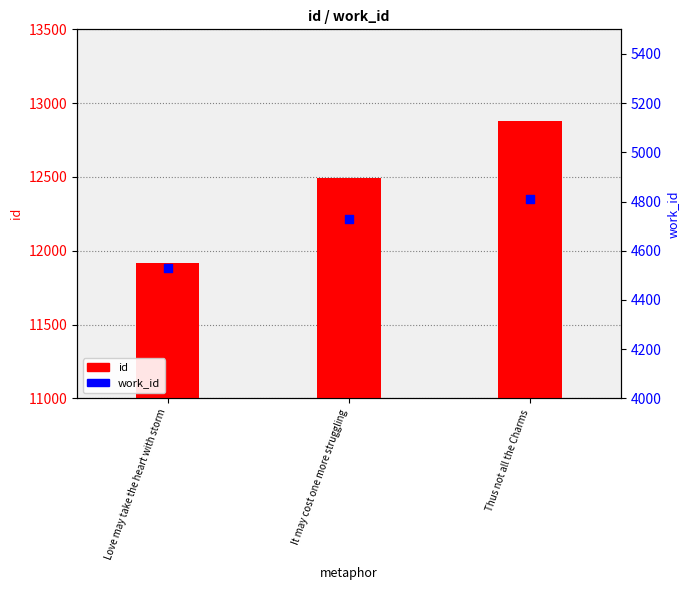

Which series has the largest total across all categories?

id